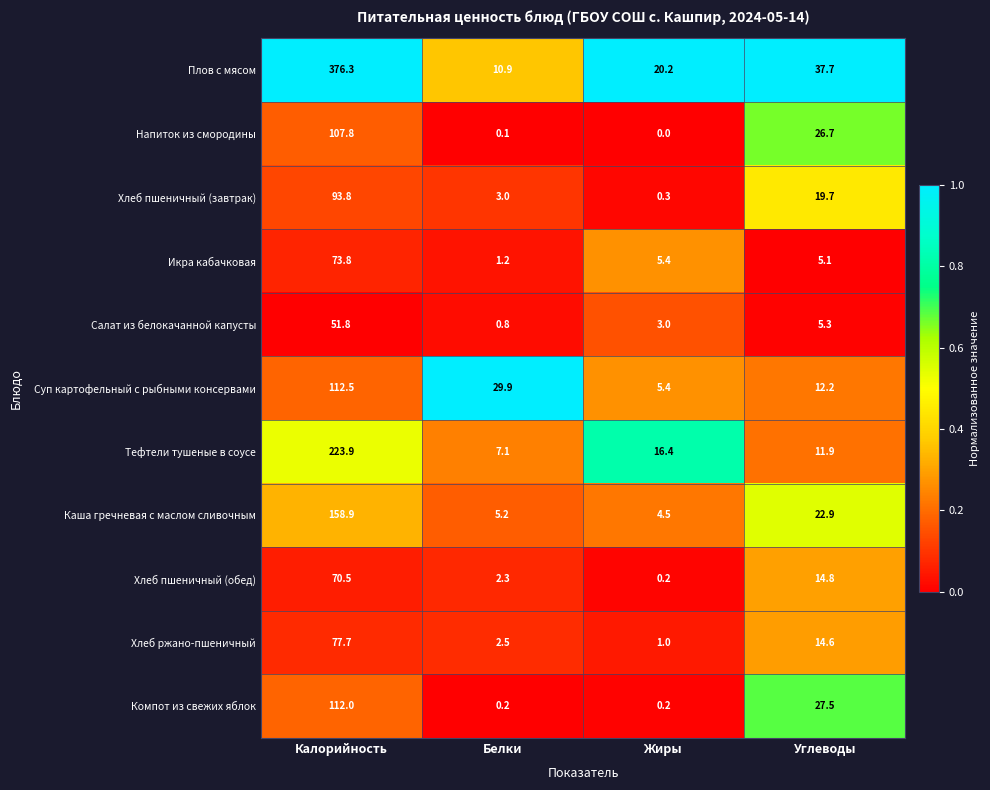

Rank the series at Калорийность from highest to lowest value.

Плов с мясом, Тефтели тушеные в соусе, Каша гречневая с маслом сливочным, Суп картофельный с рыбными консервами, Компот из свежих яблок, Напиток из смородины, Хлеб пшеничный (завтрак), Хлеб ржано-пшеничный, Икра кабачковая, Хлеб пшеничный (обед), Салат из белокачанной капусты